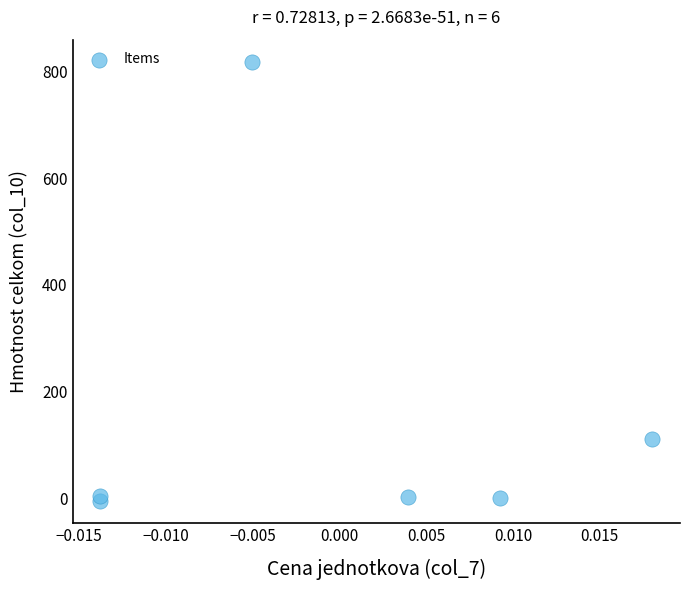

What Y value in the scatter plot is closest to 406?

112.2